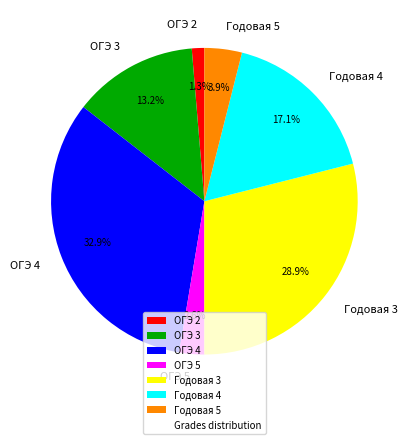

Rank the categories by value from lowest to highest.

ОГЭ 2, ОГЭ 5, Годовая 5, ОГЭ 3, Годовая 4, Годовая 3, ОГЭ 4